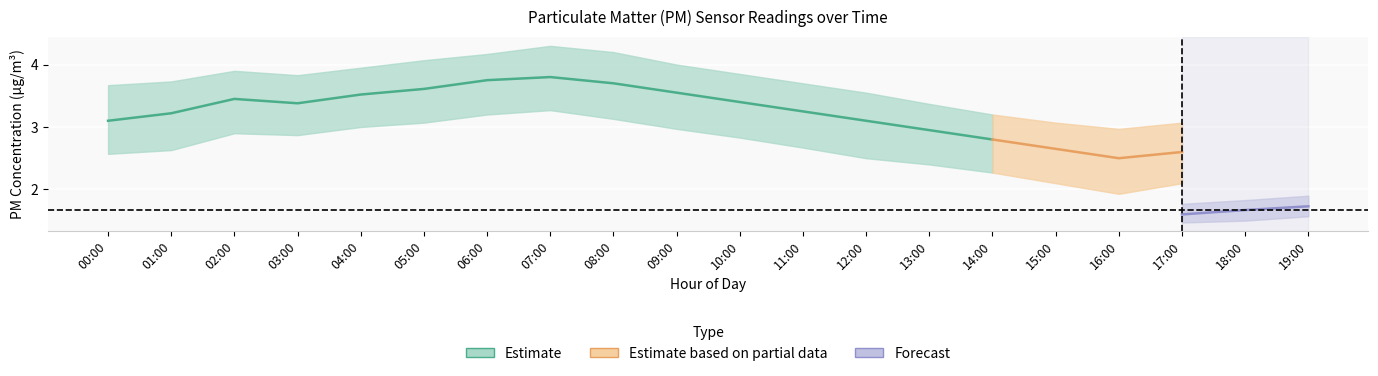

What position from the left is 09:00?

10